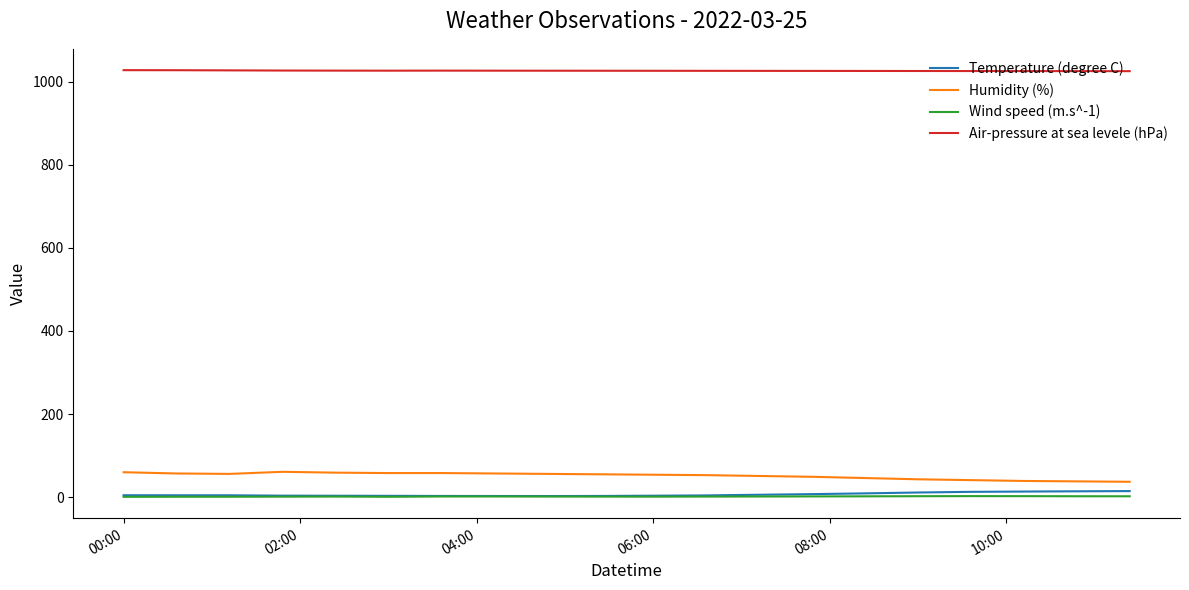

True or false: Temperature (degree C) and Air-pressure at sea levele (hPa) intersect in this chart.

False